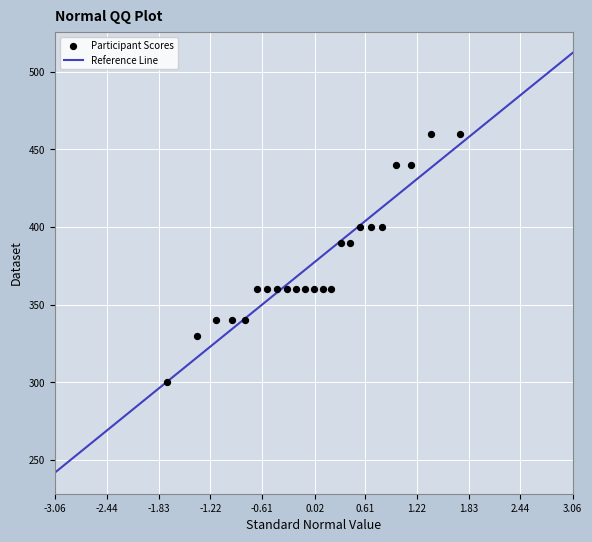

What is the range of Y values (max minus min)?

160